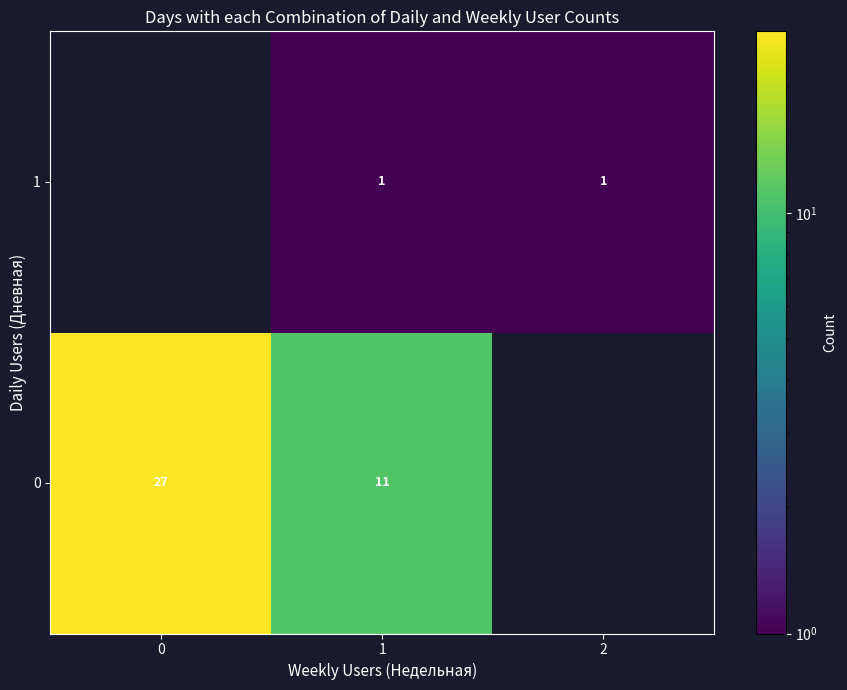

Is the value of 1 at 1 greater than the value of 0 at 0?

No